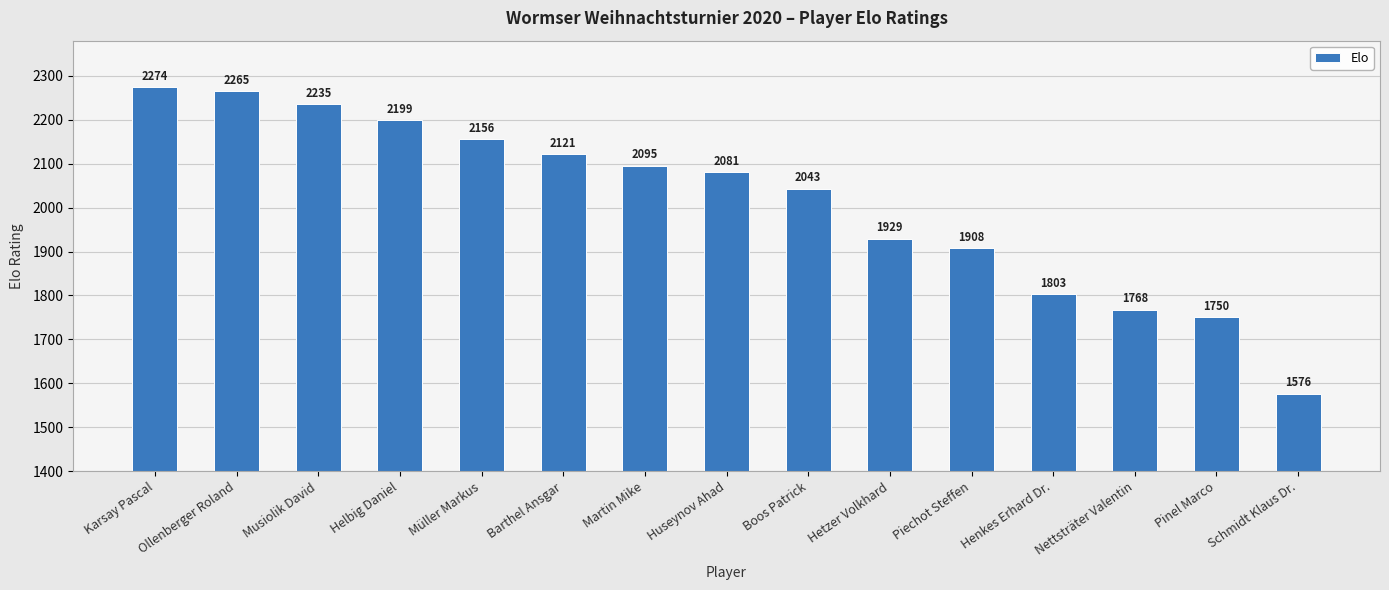

Count the number of categories in the chart.

15